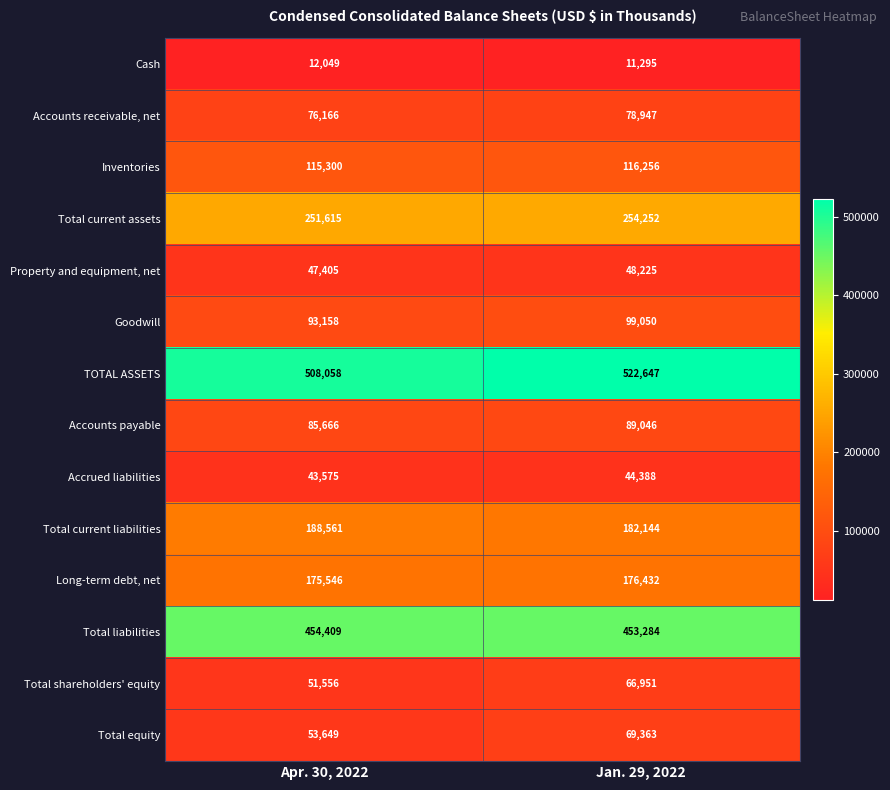

Which series changed the most between Apr. 30, 2022 and Jan. 29, 2022?

Total equity